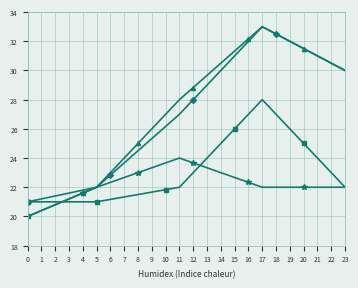

What is the spread (max minus min) of values at 20?

9.5